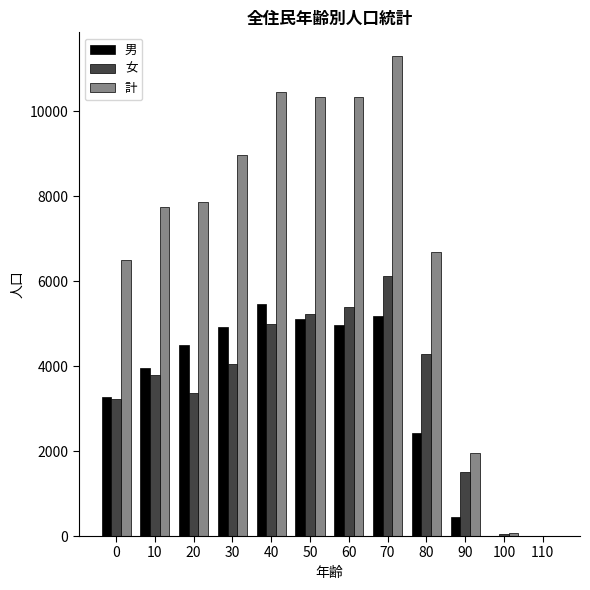

What is the sum of all 男 values?

40223